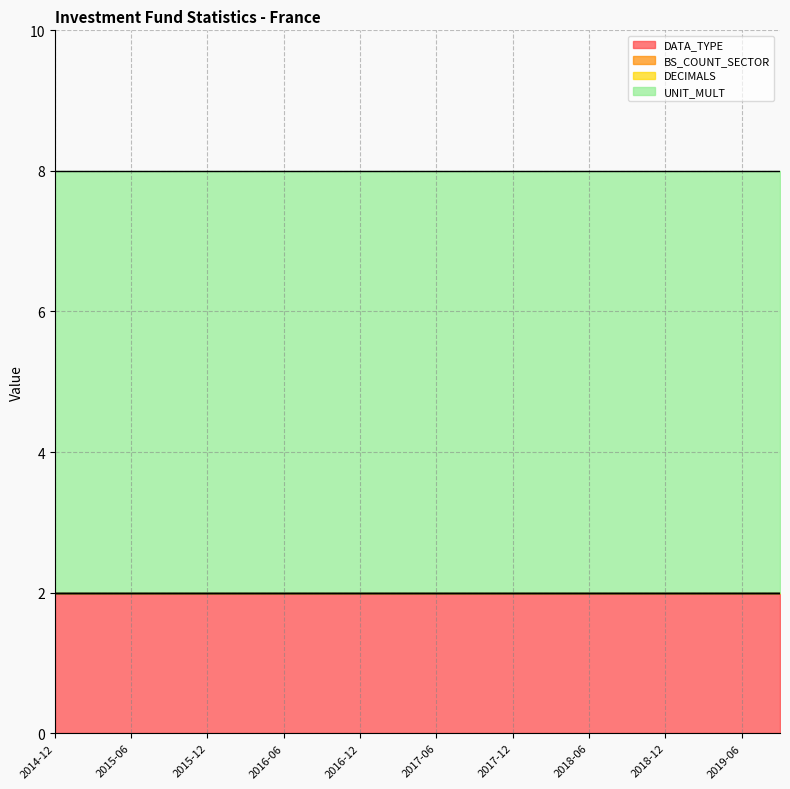

Rank the categories by DECIMALS value from lowest to highest.

2014-12, 2015-03, 2015-06, 2015-09, 2015-12, 2016-03, 2016-06, 2016-09, 2016-12, 2017-03, 2017-06, 2017-09, 2017-12, 2018-03, 2018-06, 2018-09, 2018-12, 2019-03, 2019-06, 2019-09